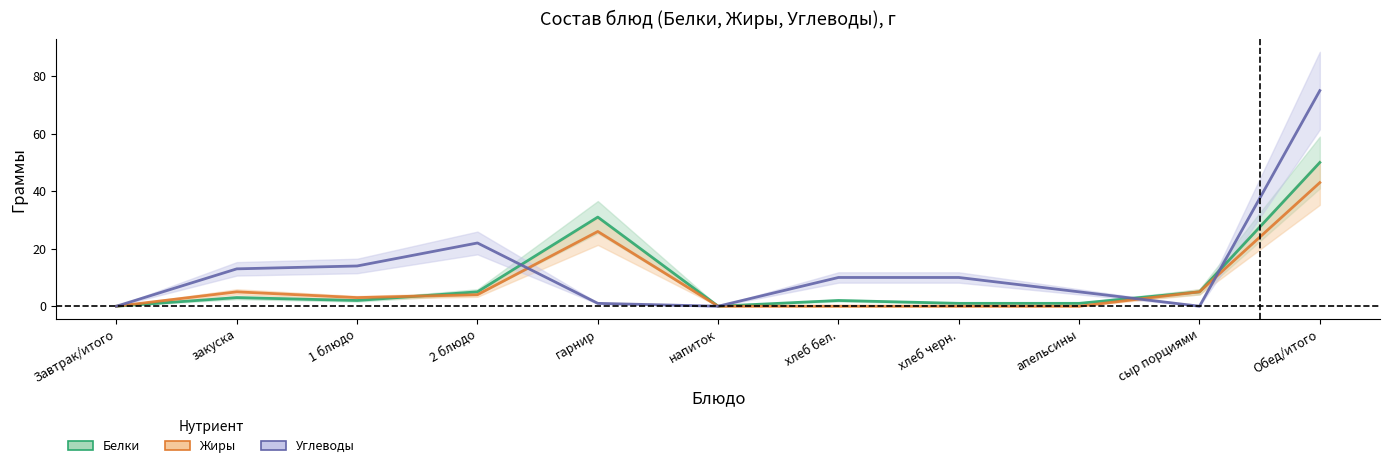

Where is the first local minimum for Углеводы?

напиток